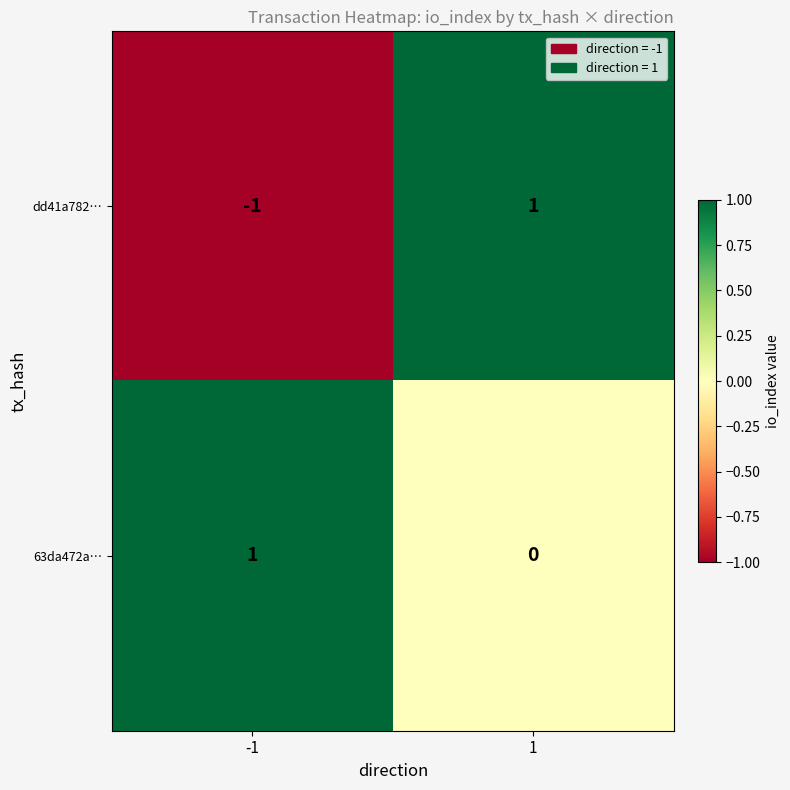

Rank the series by their average value, from highest to lowest.

63da472a…, dd41a782…